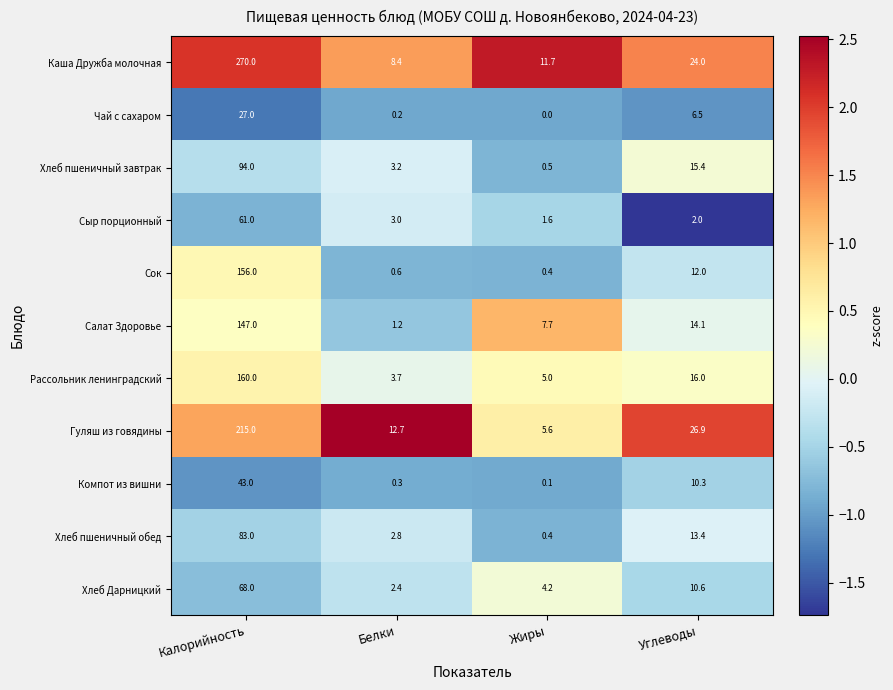

Read the Каша Дружба молочная value at Жиры.

11.7